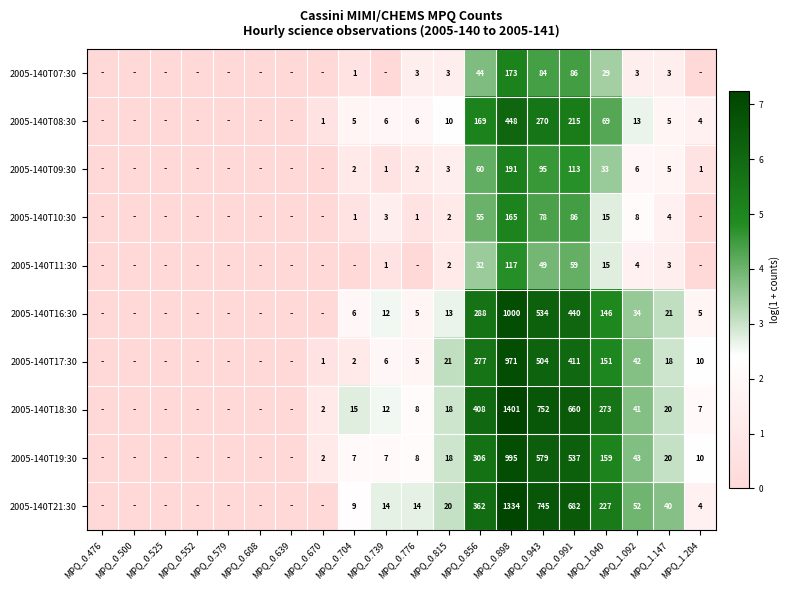

What is the maximum value shown in the chart?

7.2